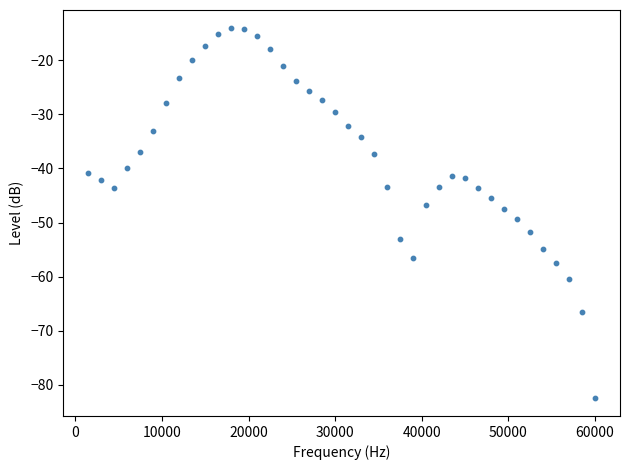

What is the range of Y values (max minus min)?

68.2